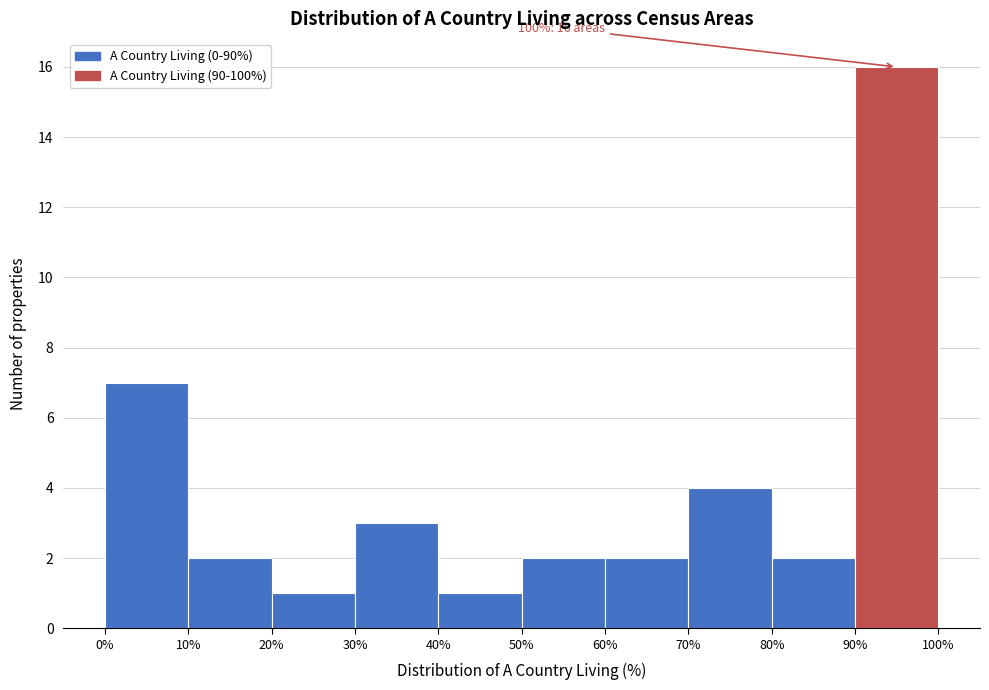

Over which range of the x-axis is the bar tallest?

90% to 100%